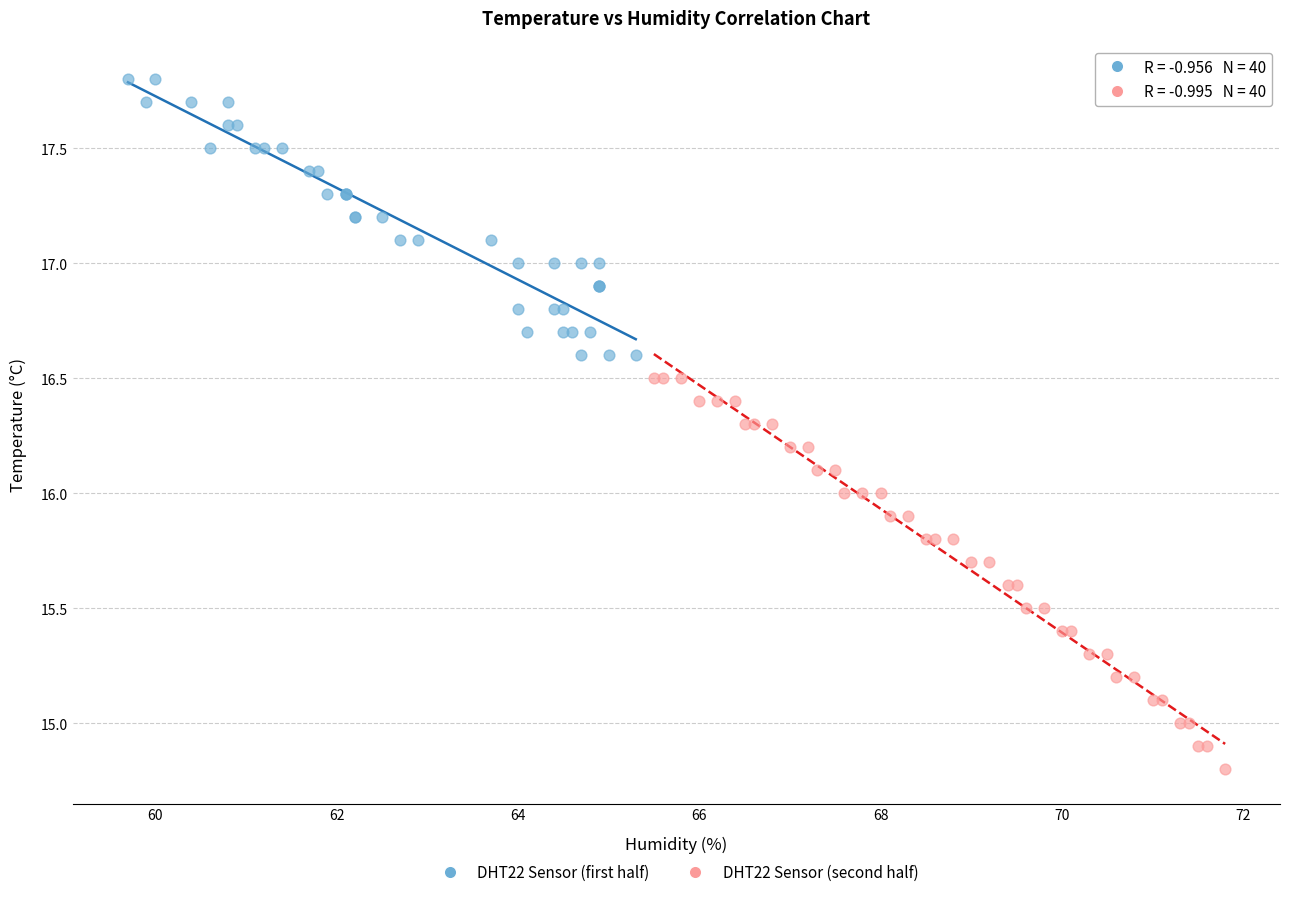

Which series reaches the maximum Y coordinate?

DHT22 Sensor (first half)